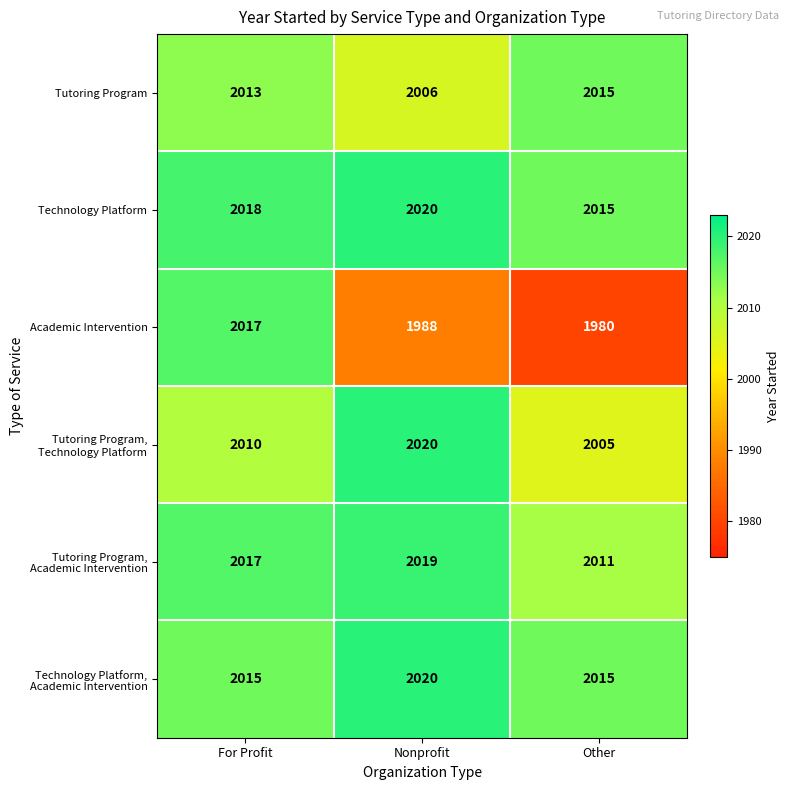

What is the average value of the Tutoring Program series?

2011